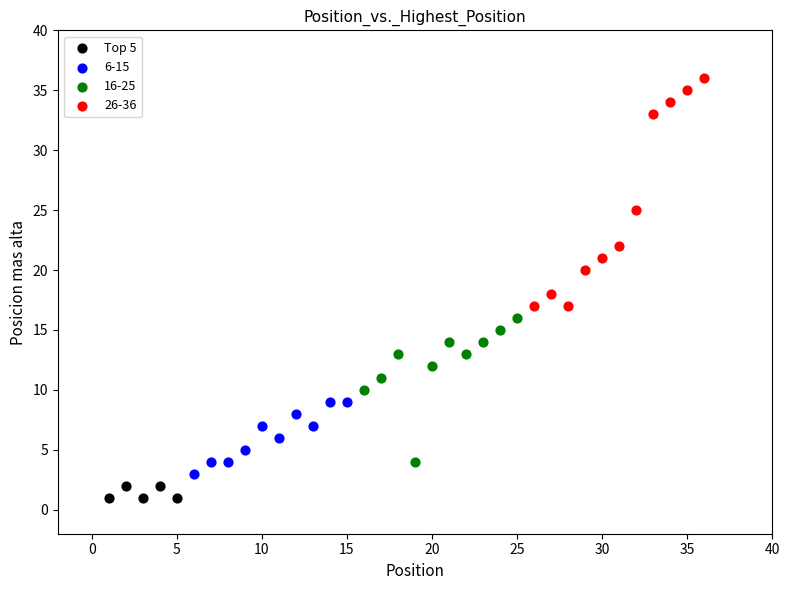

Which series has the largest Y range (max minus min)?

26-36